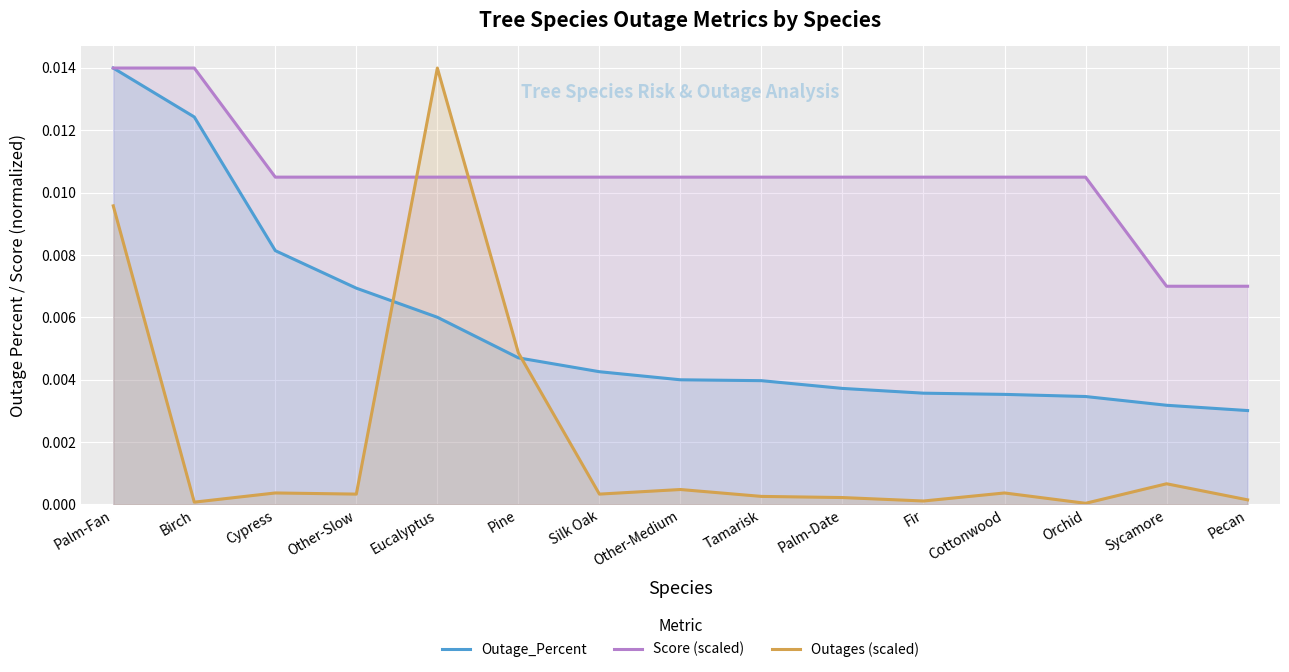

Is it true that Outages (scaled) equals 0.0 at Orchid?

True